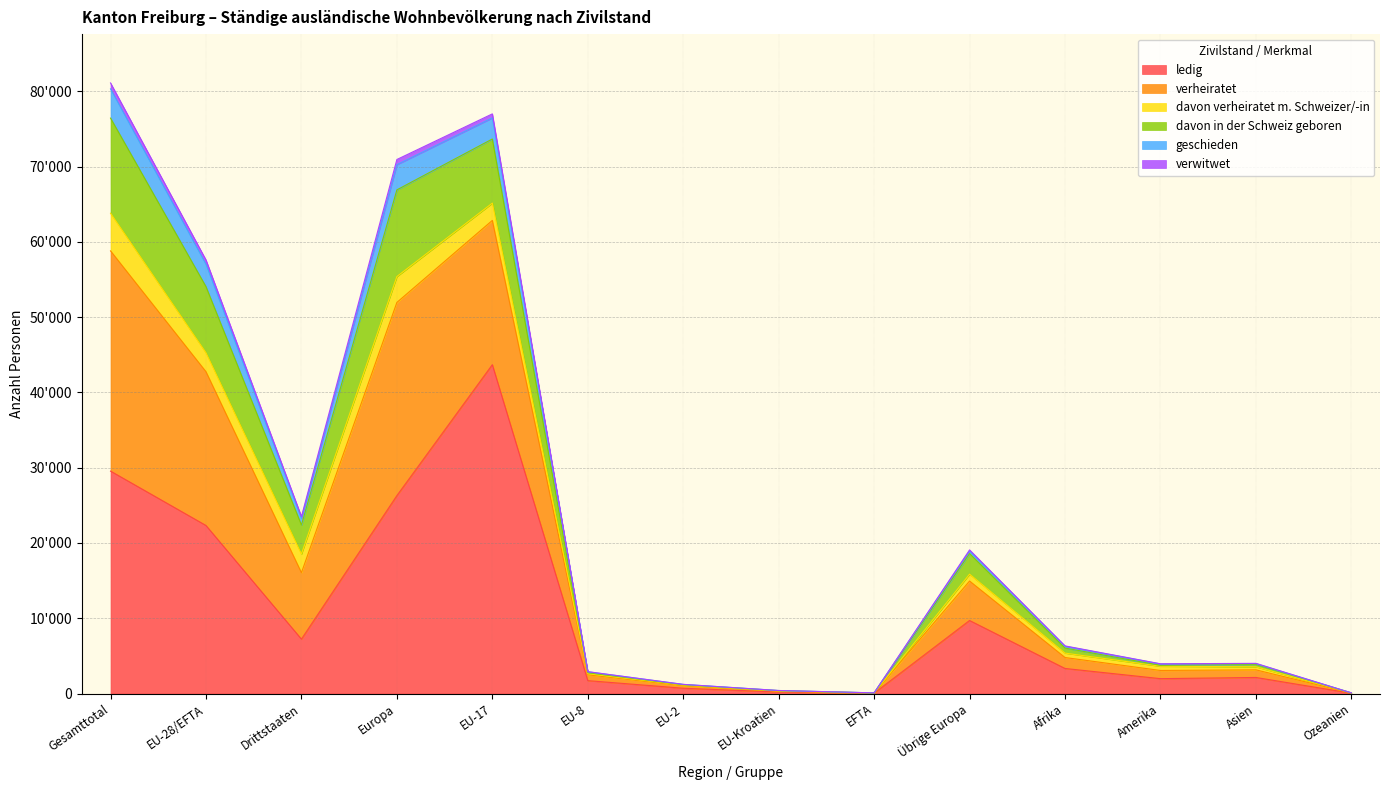

What is the maximum value shown in the chart?

81102